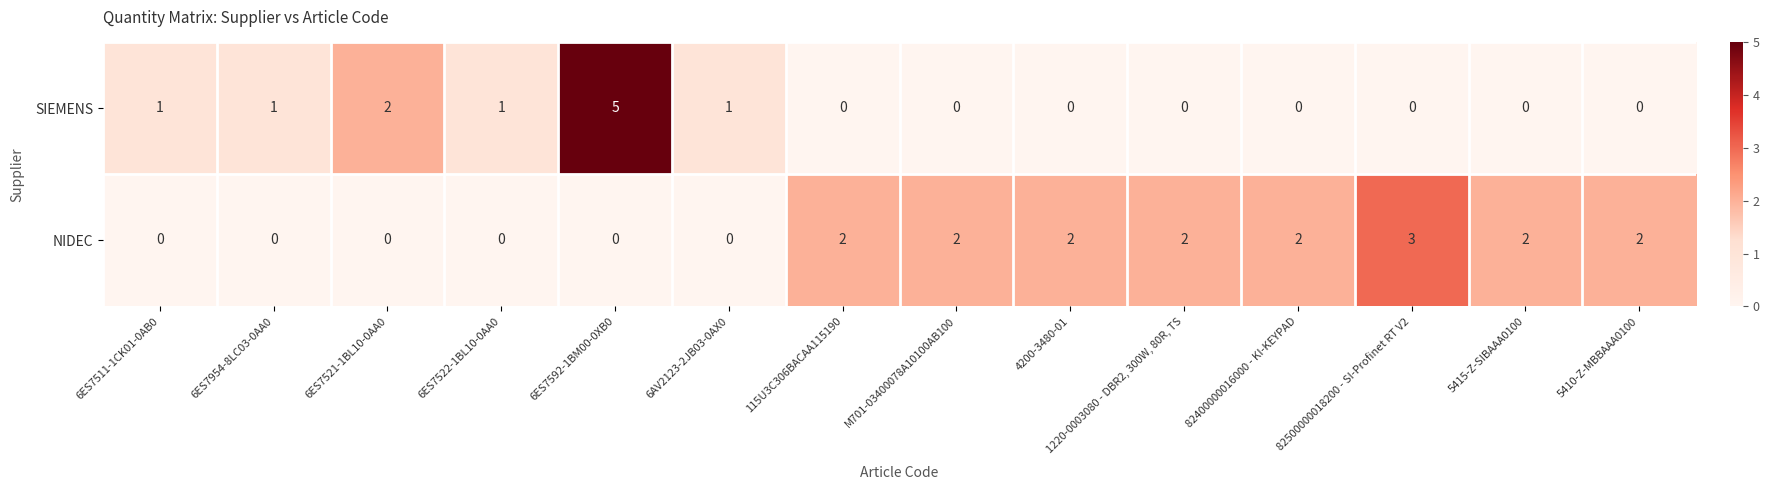

Is it true that NIDEC equals 3 at 82500000018200 - SI-Profinet RT V2?

True